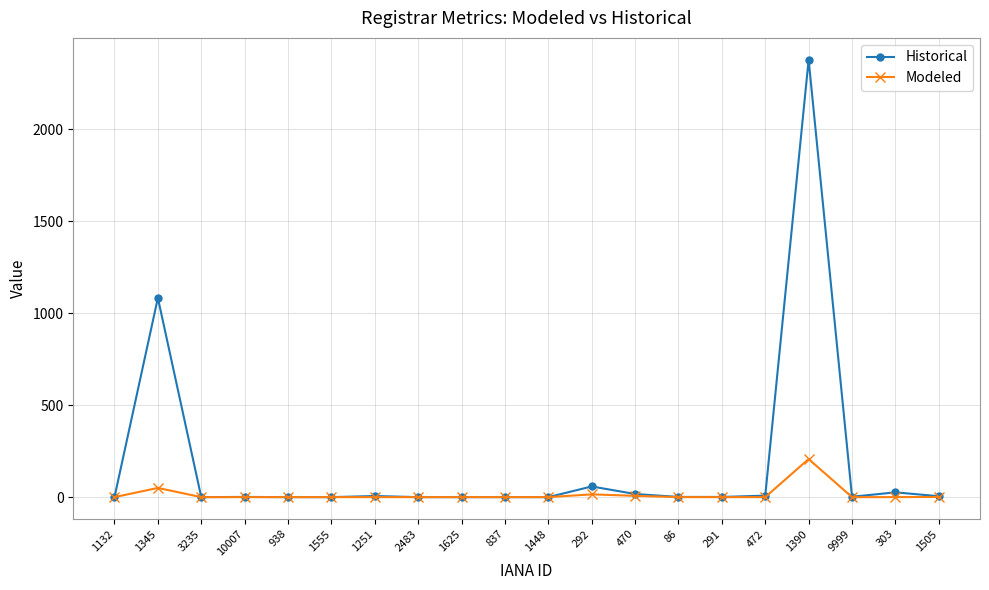

At how many categories does at least one series exceed 1899?

1